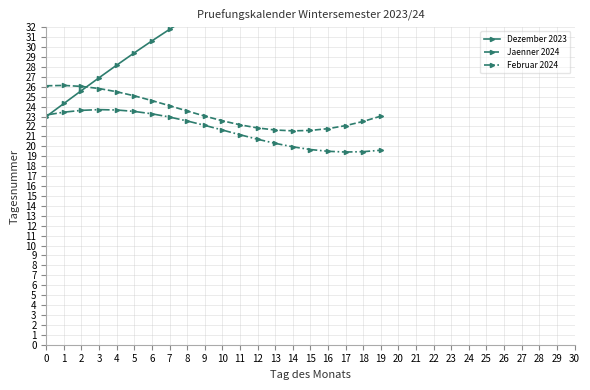

True or false: Februar 2024 and Jaenner 2024 intersect in this chart.

False